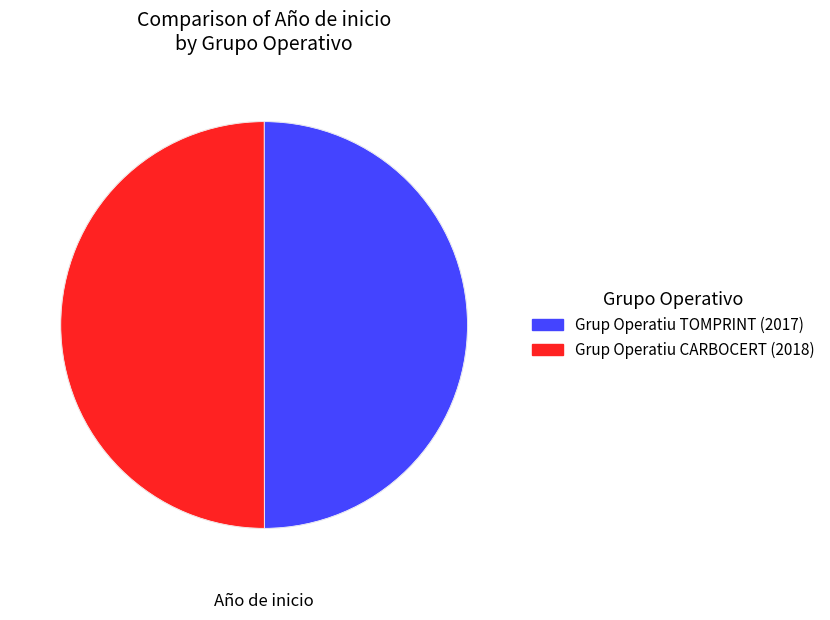

Is the sum of Grup Operatiu CARBOCERT and Grup Operatiu TOMPRINT greater than half?

Yes